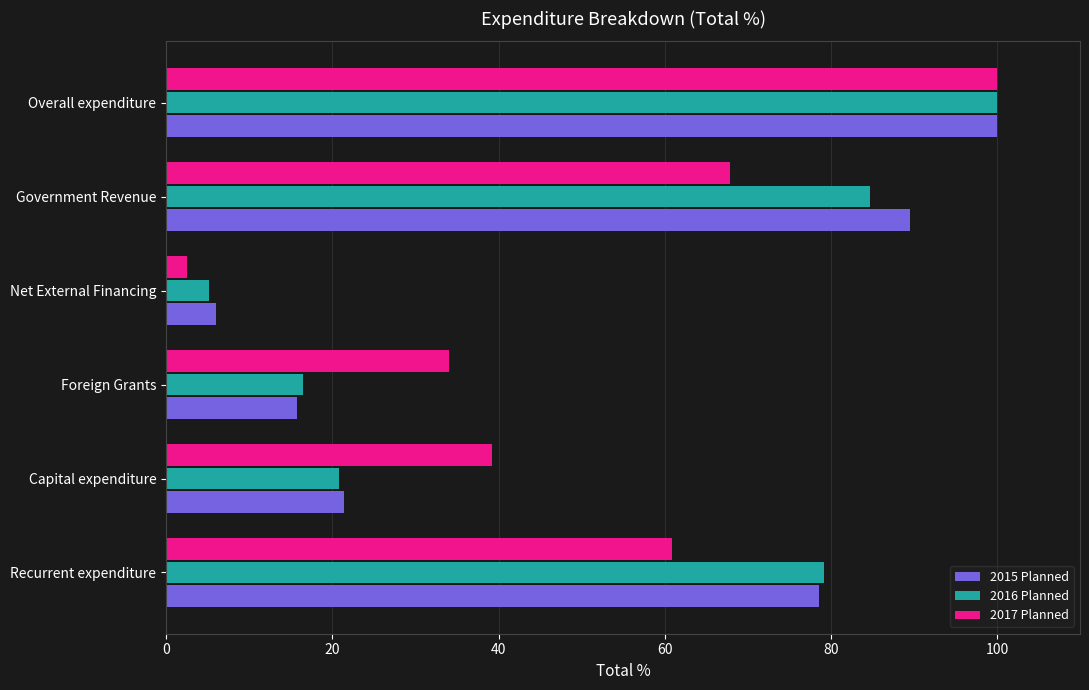

Is it true that 2016 Planned equals 37.6 at Recurrent expenditure?

False